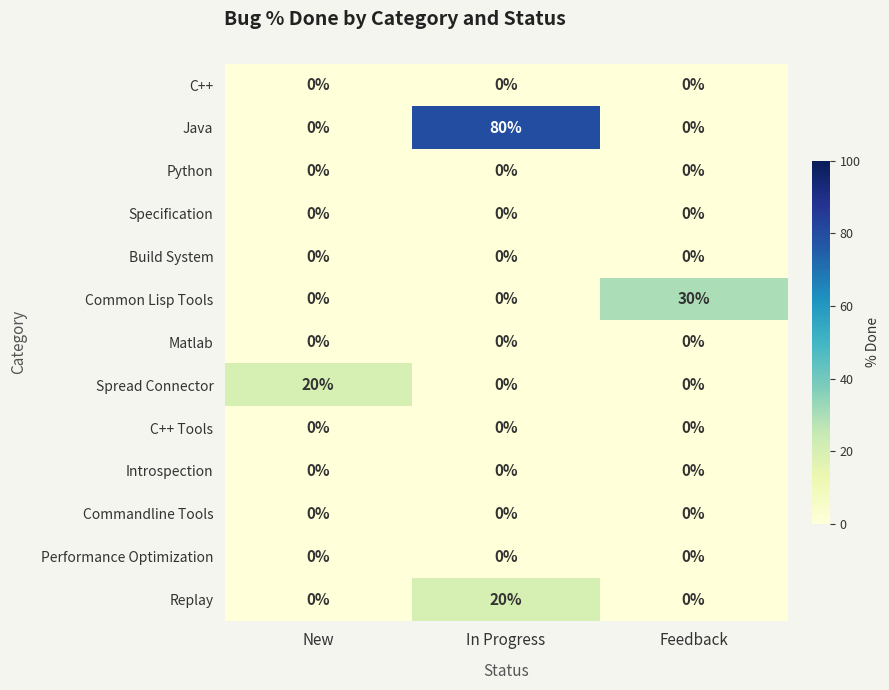

What is the greatest value displayed?

80